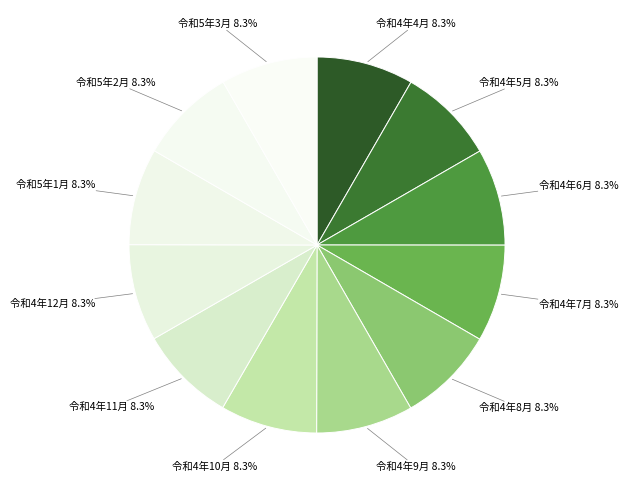

To the nearest percent, what is the combined percentage of 令和4年12月 and 令和4年6月?

17%